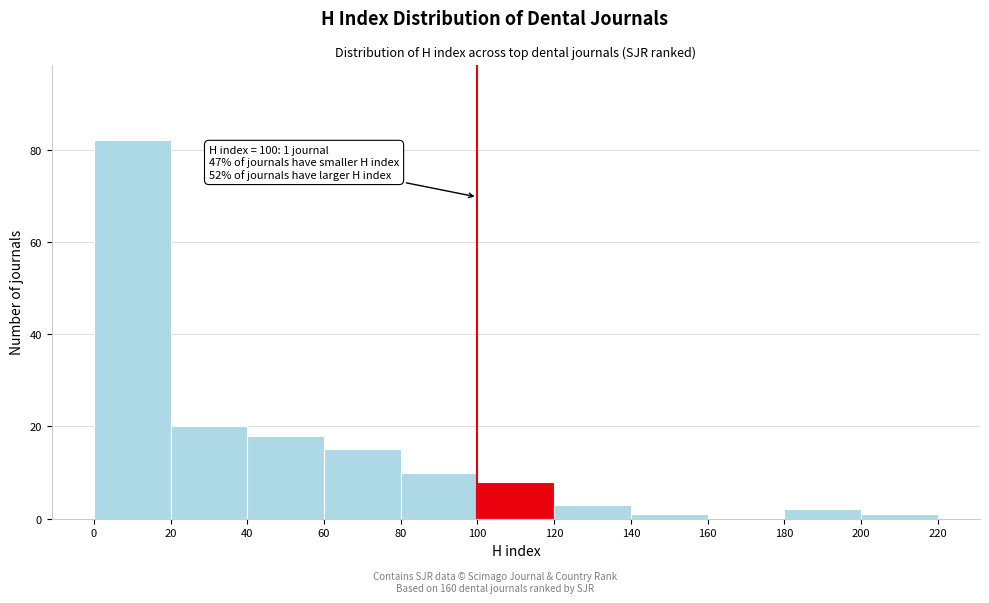

Over which range of the x-axis is the bar tallest?

0 to 20